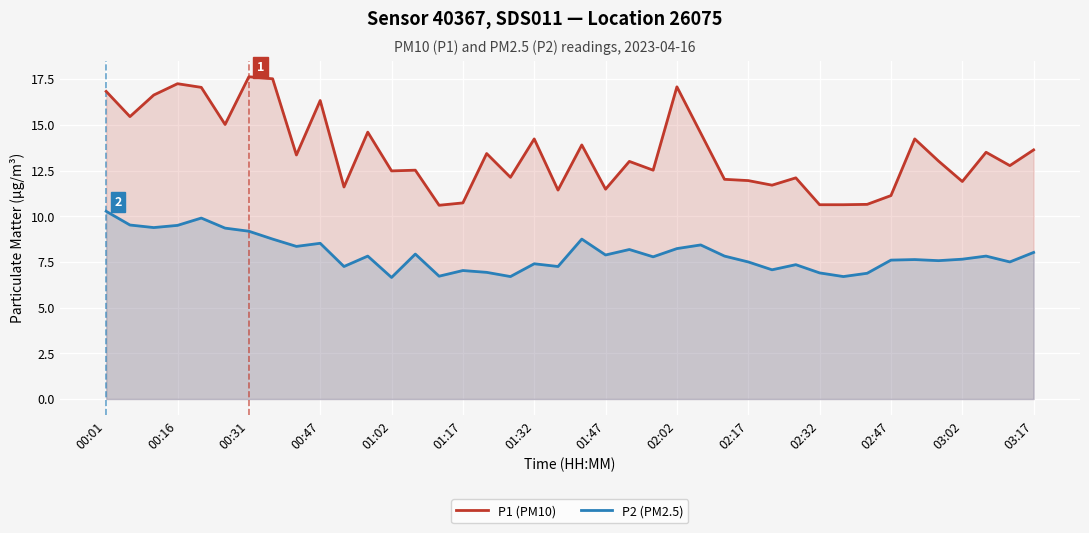

Rank the series by their average value, from highest to lowest.

P1 (PM10), P2 (PM2.5)